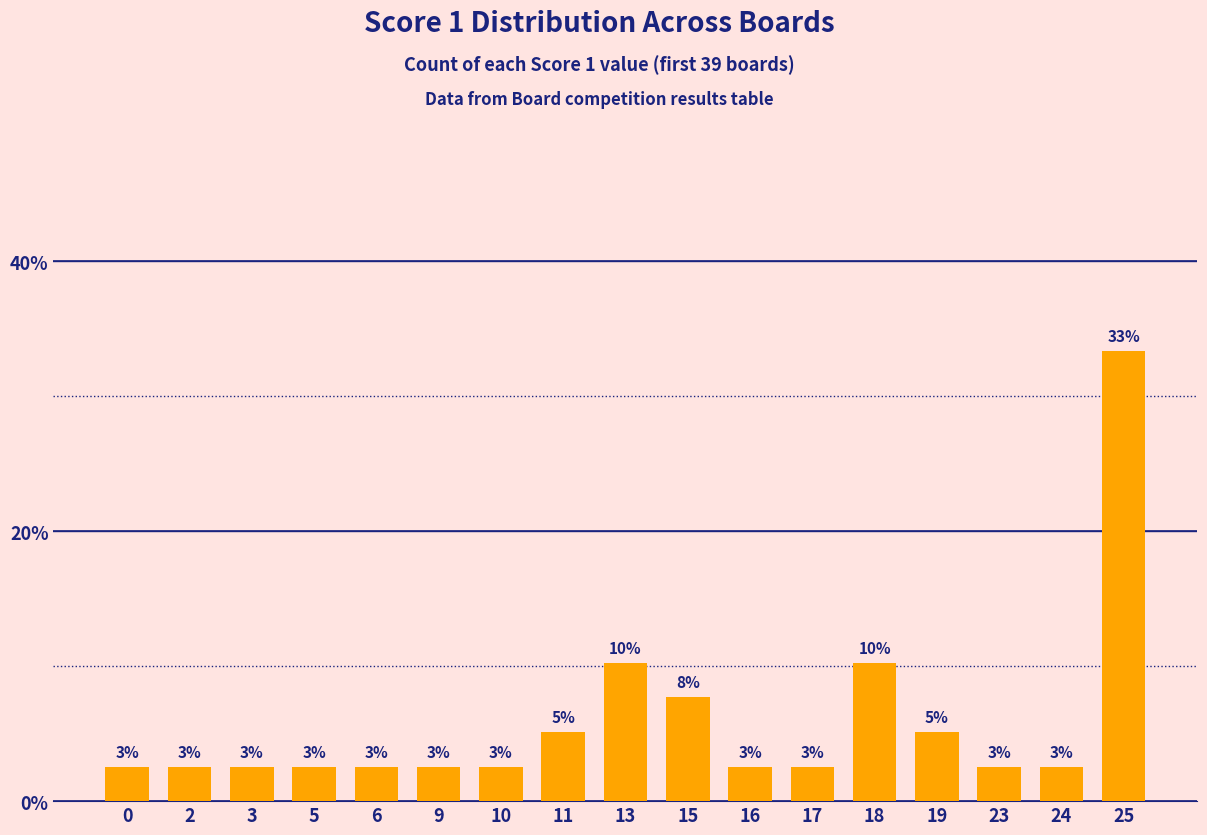

What is the value of the 6th bar from the left?

2.6